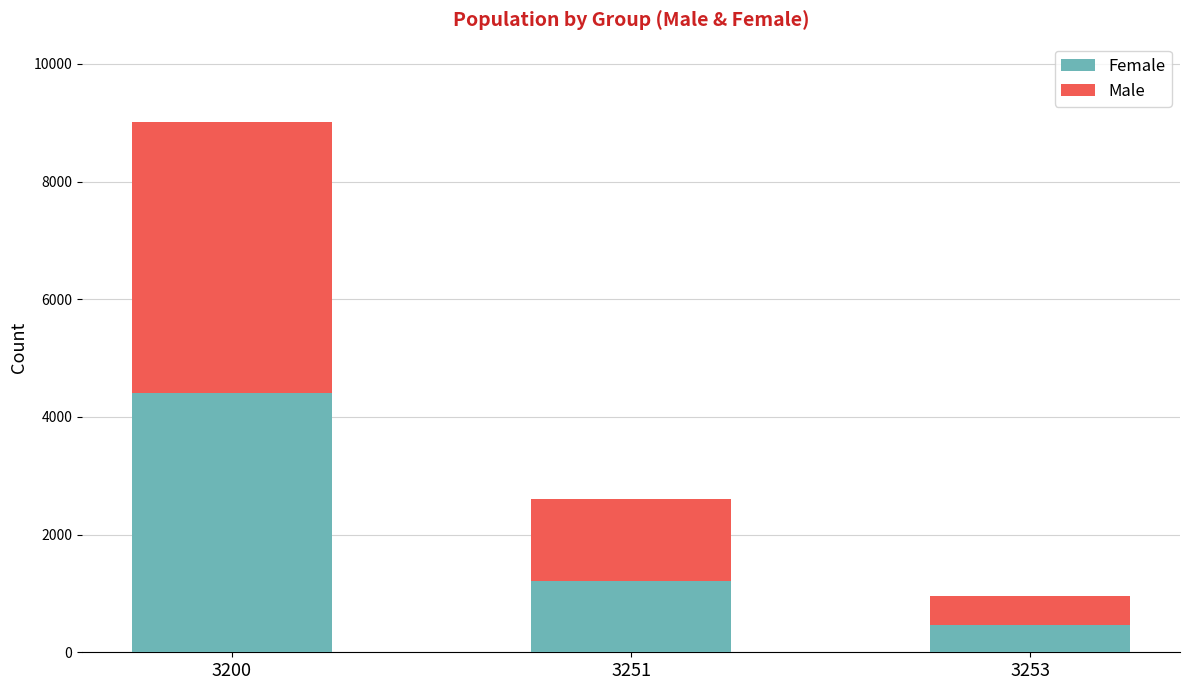

Count the number of categories in the chart.

3